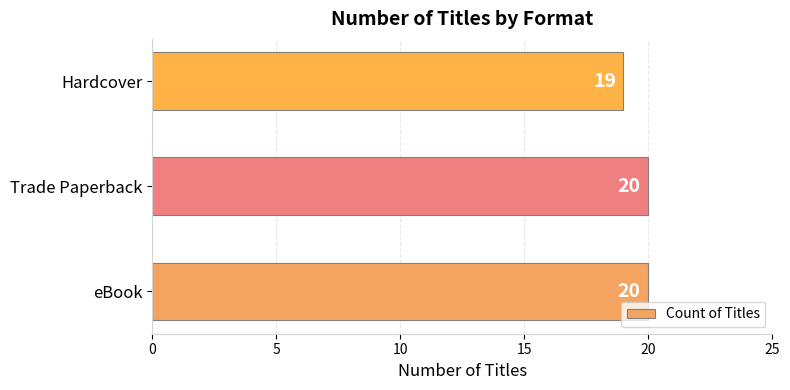

Reading bottom to top, extract all data points from this chart.

eBook=20	Trade Paperback=20	Hardcover=19